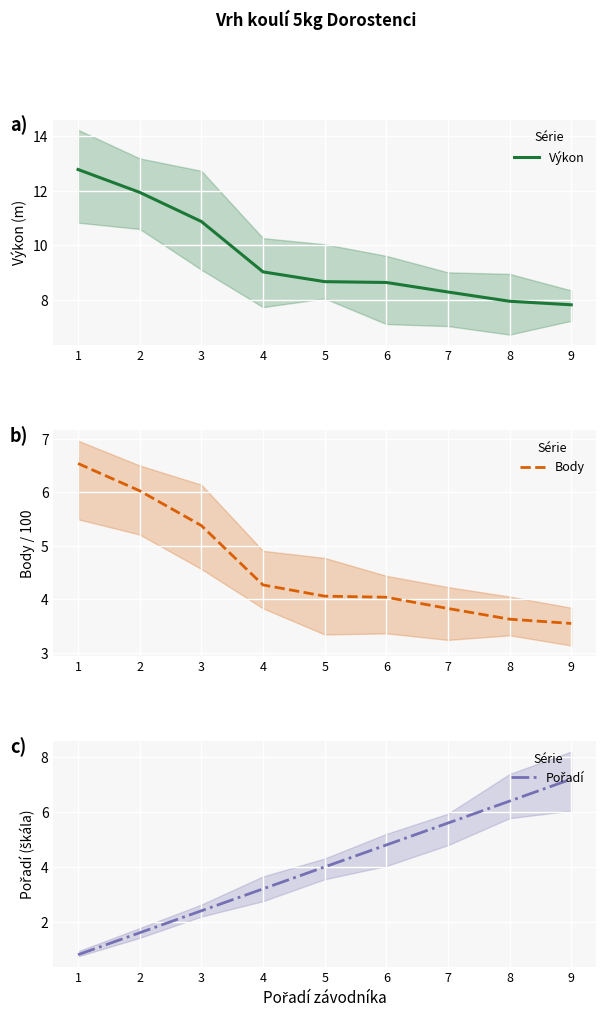

True or false: Body has a value of 5.5 at 8.

False